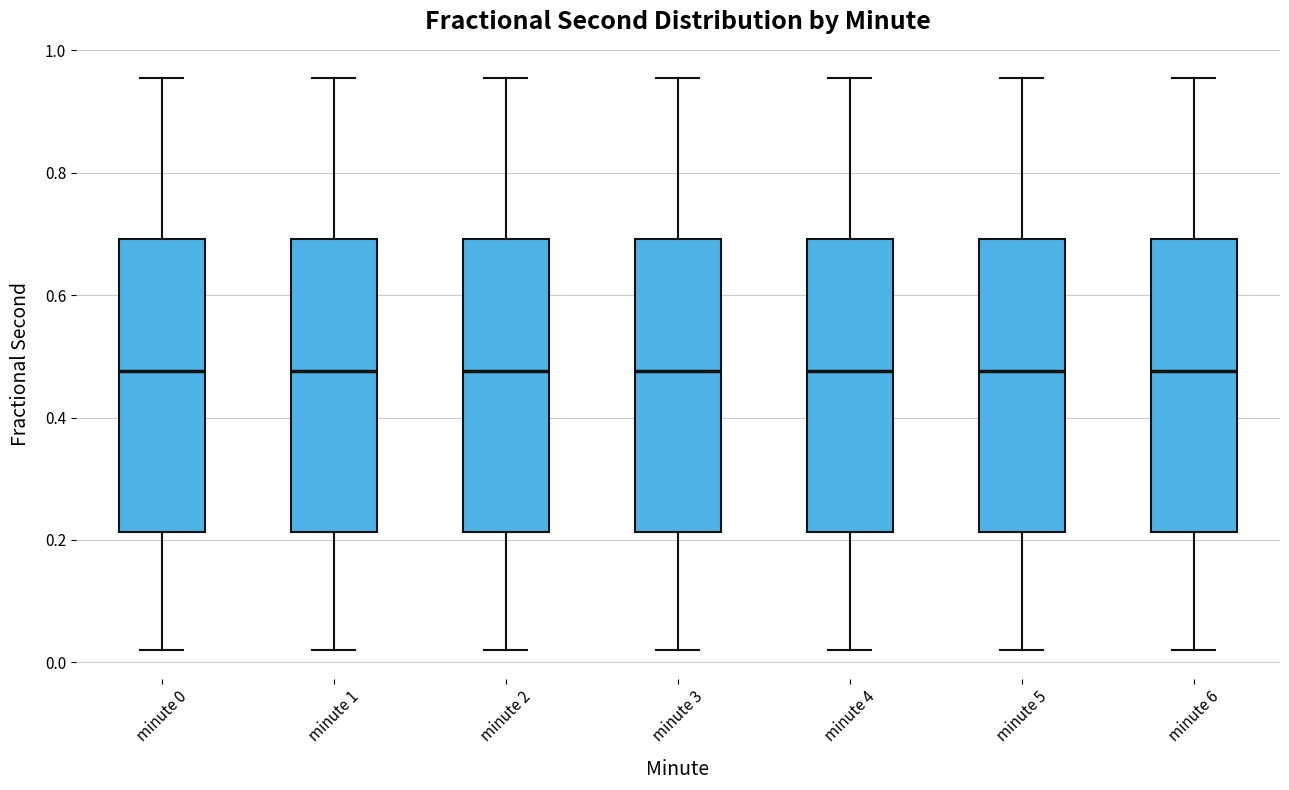

Where does the median line of the box for minute 6 sit on the y-axis? The values are not printed on the chart, so give them approximately, as read against the axis.

0.48